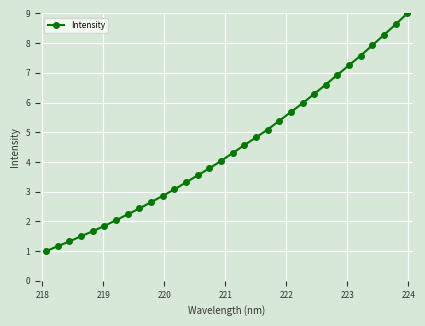

What is the greatest value displayed?

9.0